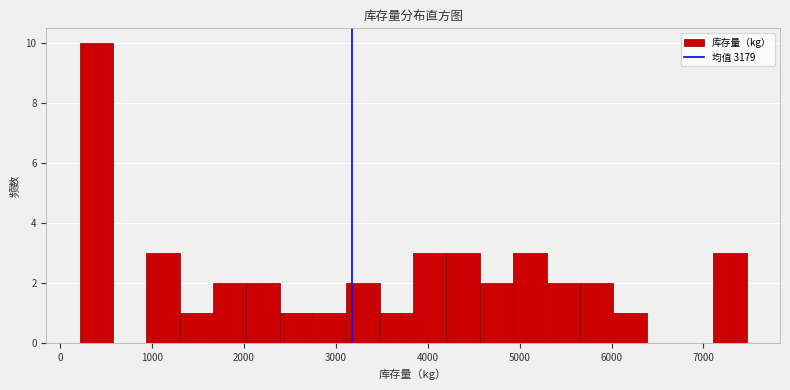

Around what value on the x-axis is the tallest bar? Give the approximate position of its centre, as read against the axis.

400